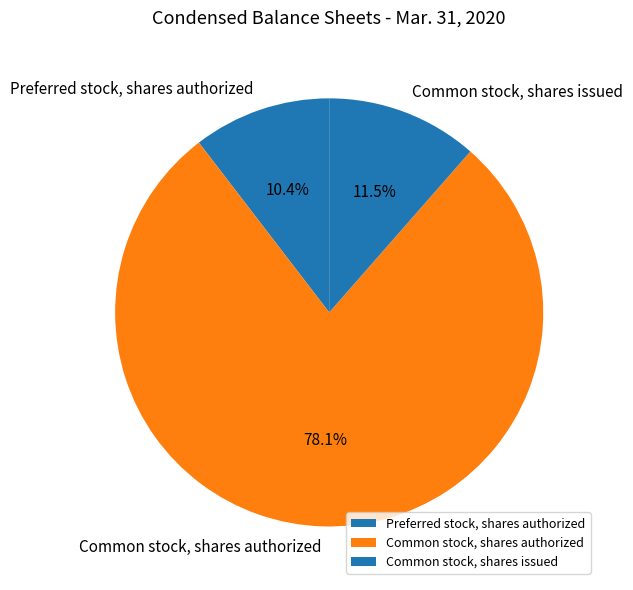

What percentage is the Common stock, shares authorized slice, to the nearest percent?

78%